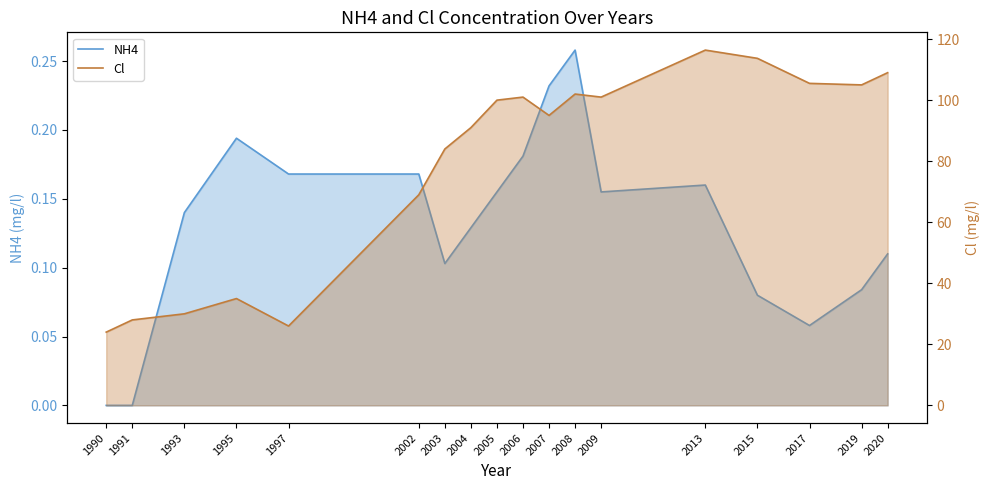

Reading right to left, list all the values displayed in this chart.

NH4: 0.1	0.1	0.1	0.1	0.2	0.2	0.3	0.2	0.2	0.2	0.1	0.1	0.2	0.2	0.2	0.1	0.0	0.0
Cl: 109.0	105.0	105.5	113.7	116.4	101.0	102.0	95.0	101.0	100.0	91.0	84.0	69.0	26.0	35.0	30.0	28.0	24.0